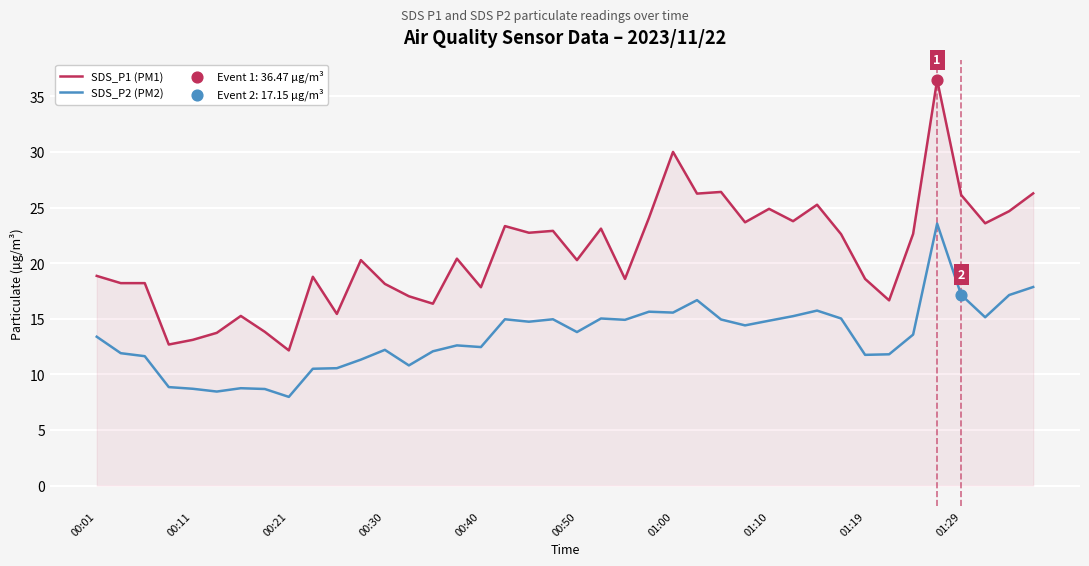

Rank the series by their maximum value, from highest to lowest.

SDS_P1 (PM1), SDS_P2 (PM2)